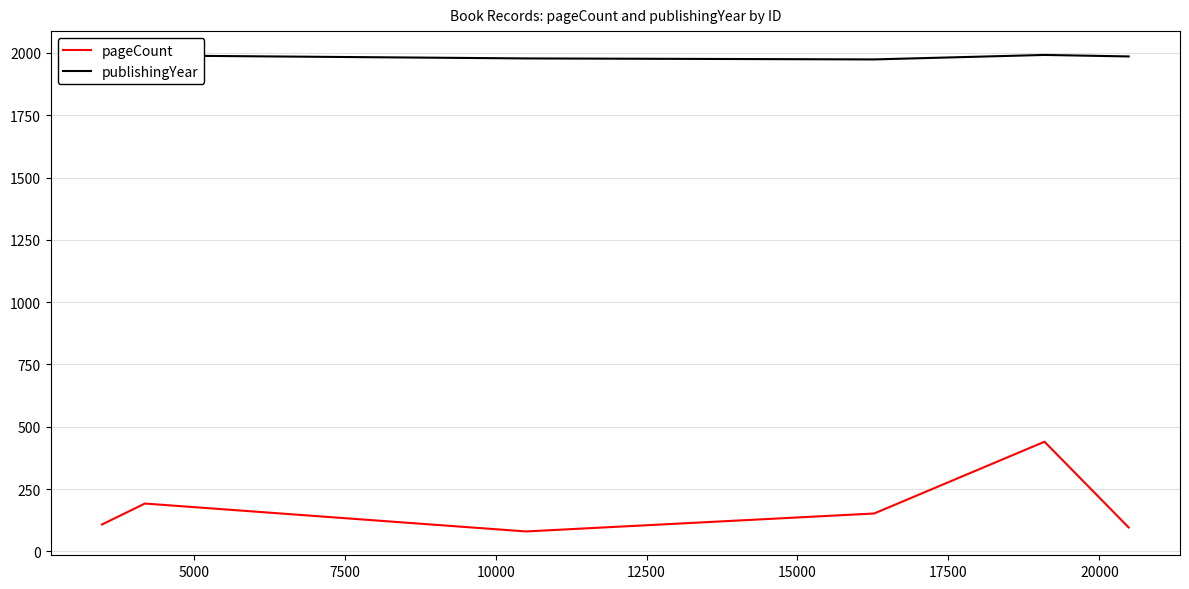

Which series has the widest spread of values?

pageCount